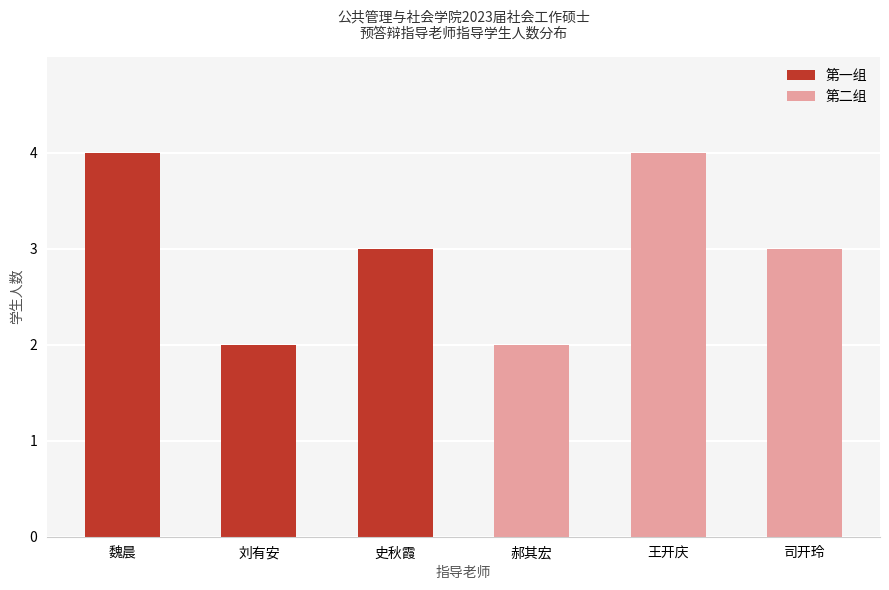

What is the difference between the values at 刘有安 and 史秋霞?

1